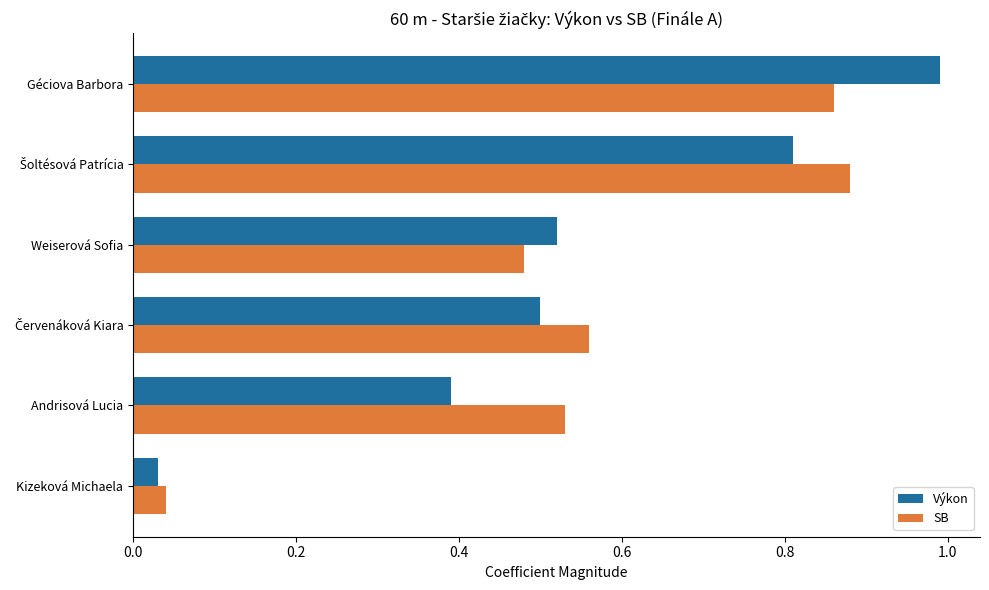

At how many categories does at least one series exceed 0?

6